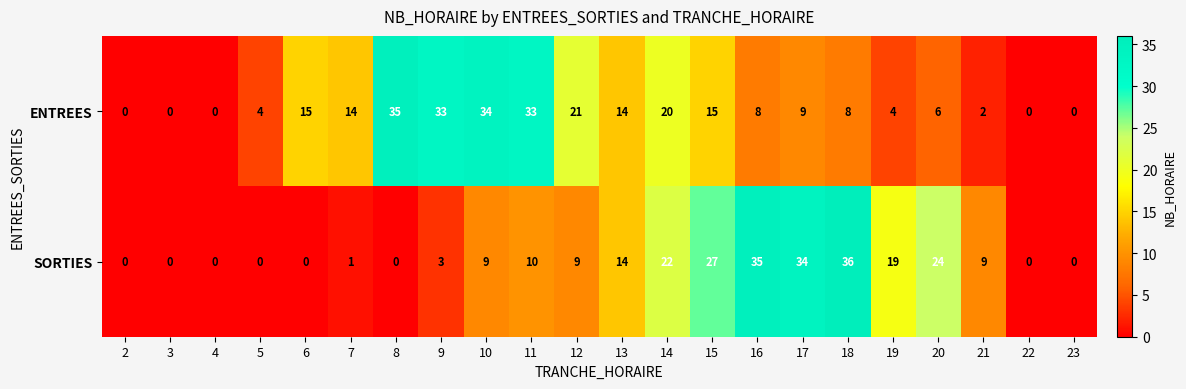

The SORTIES series shows 24 at 20. True or false?

True